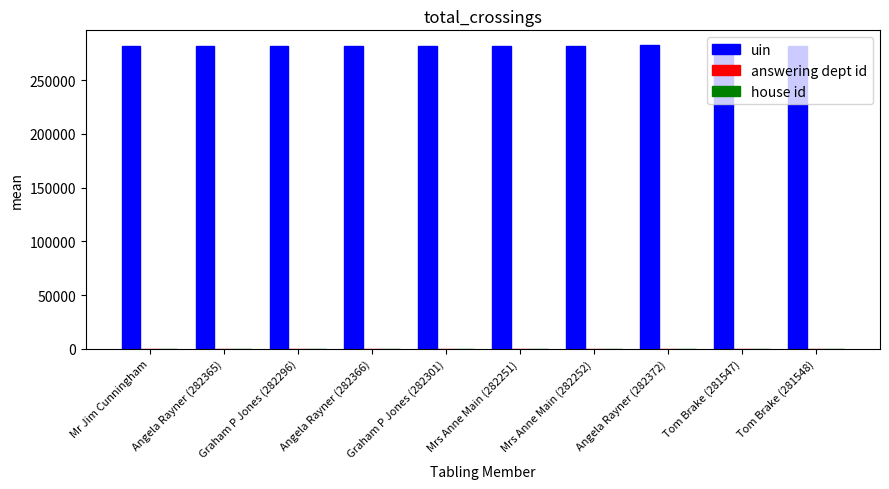

Is it true that uin equals 281548 at Tom Brake (281548)?

True